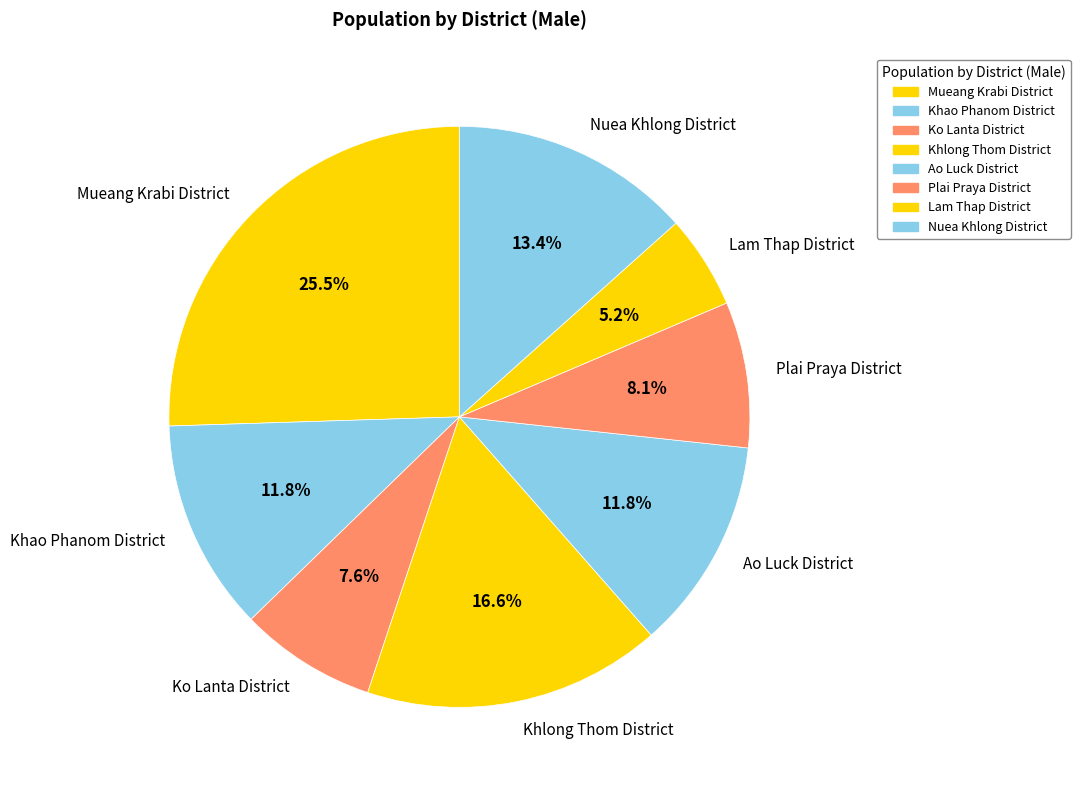

Which slice is the smallest?

Lam Thap District